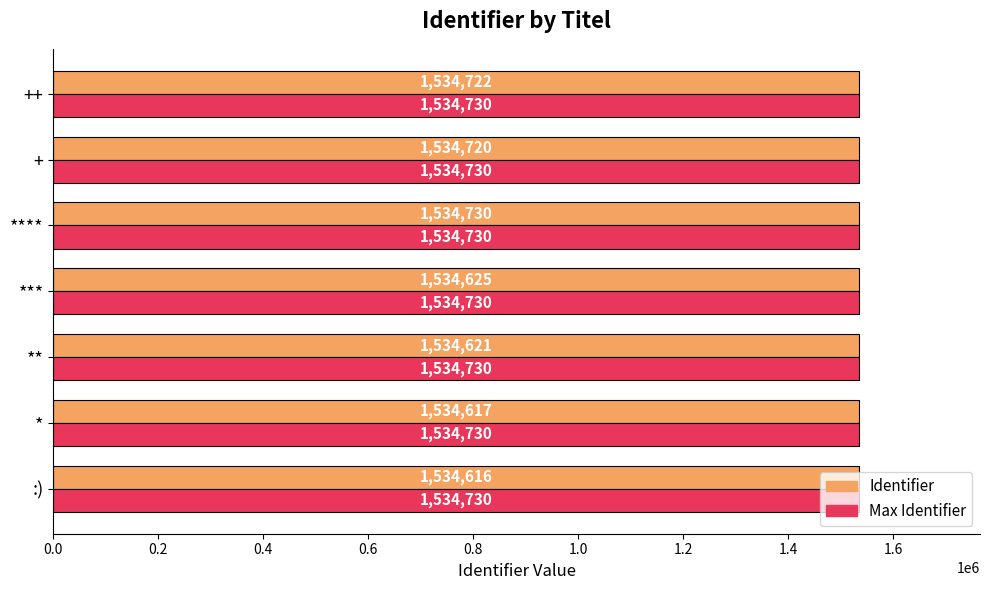

At which category is the sum across all series the highest?

****